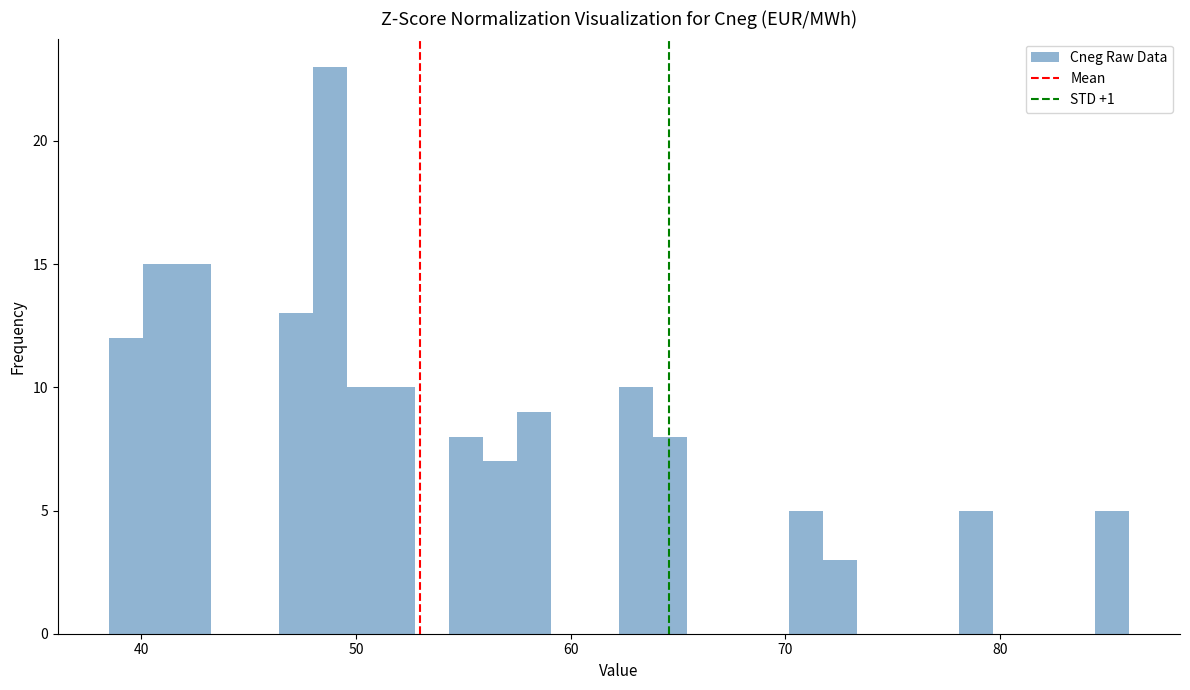

Read against the x-axis, roughly where is the centre of the tallest bar?

49